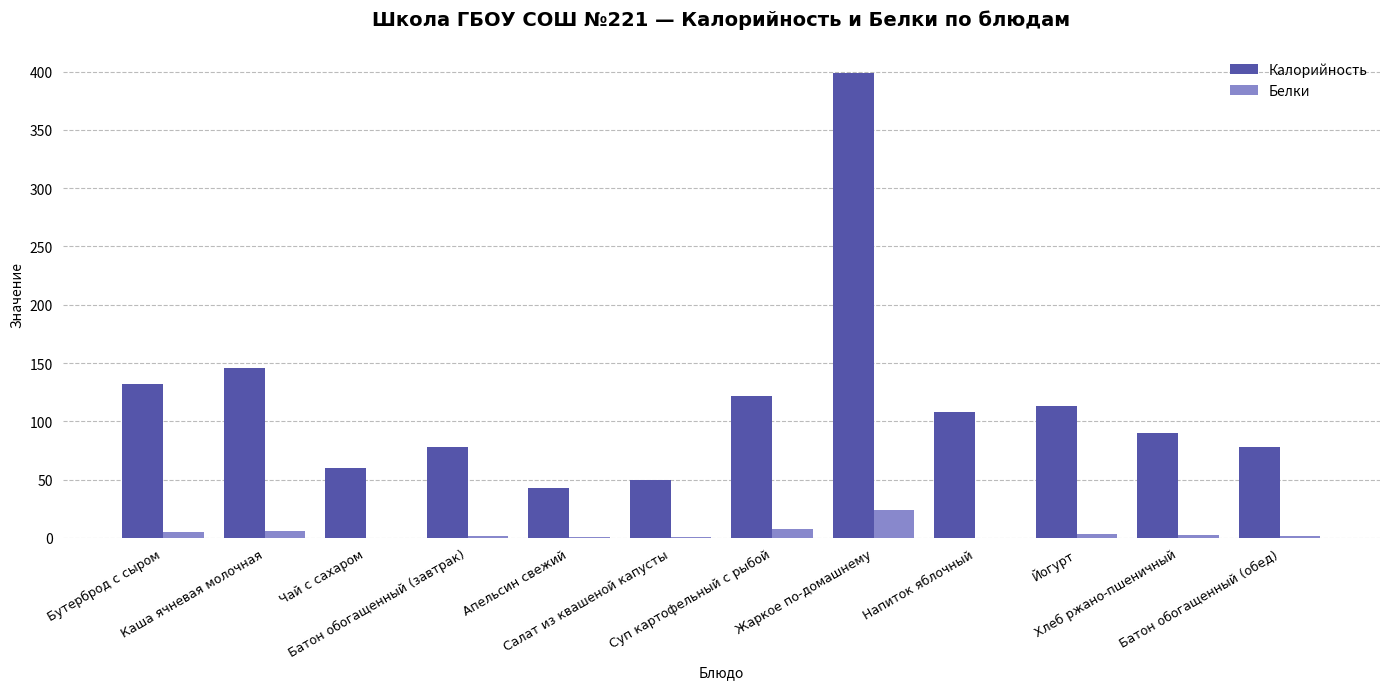

Is it true that Калорийность equals 158.1 at Йогурт?

False